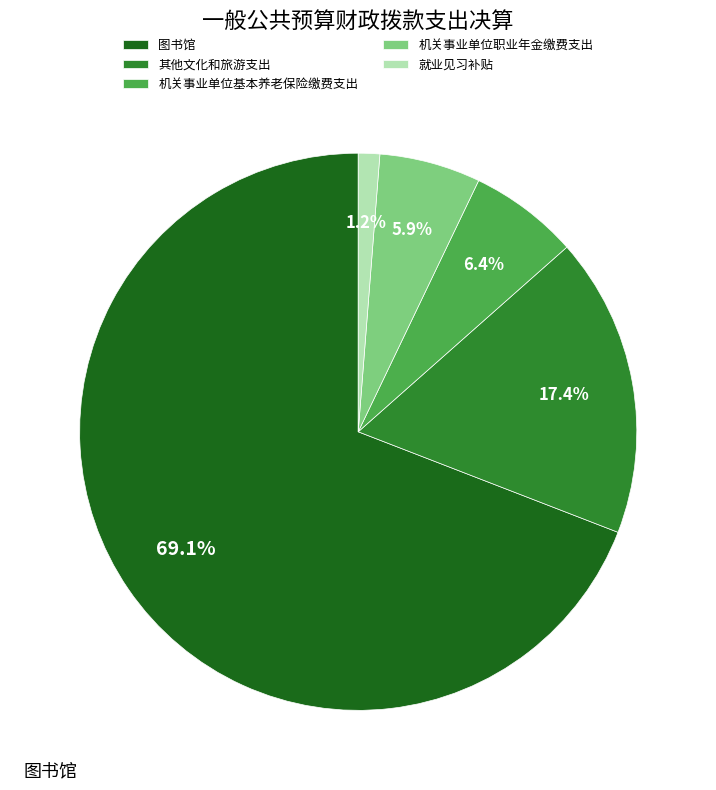

The 机关事业单位职业年金缴费支出 slice represents 1% of the pie. True or false?

False